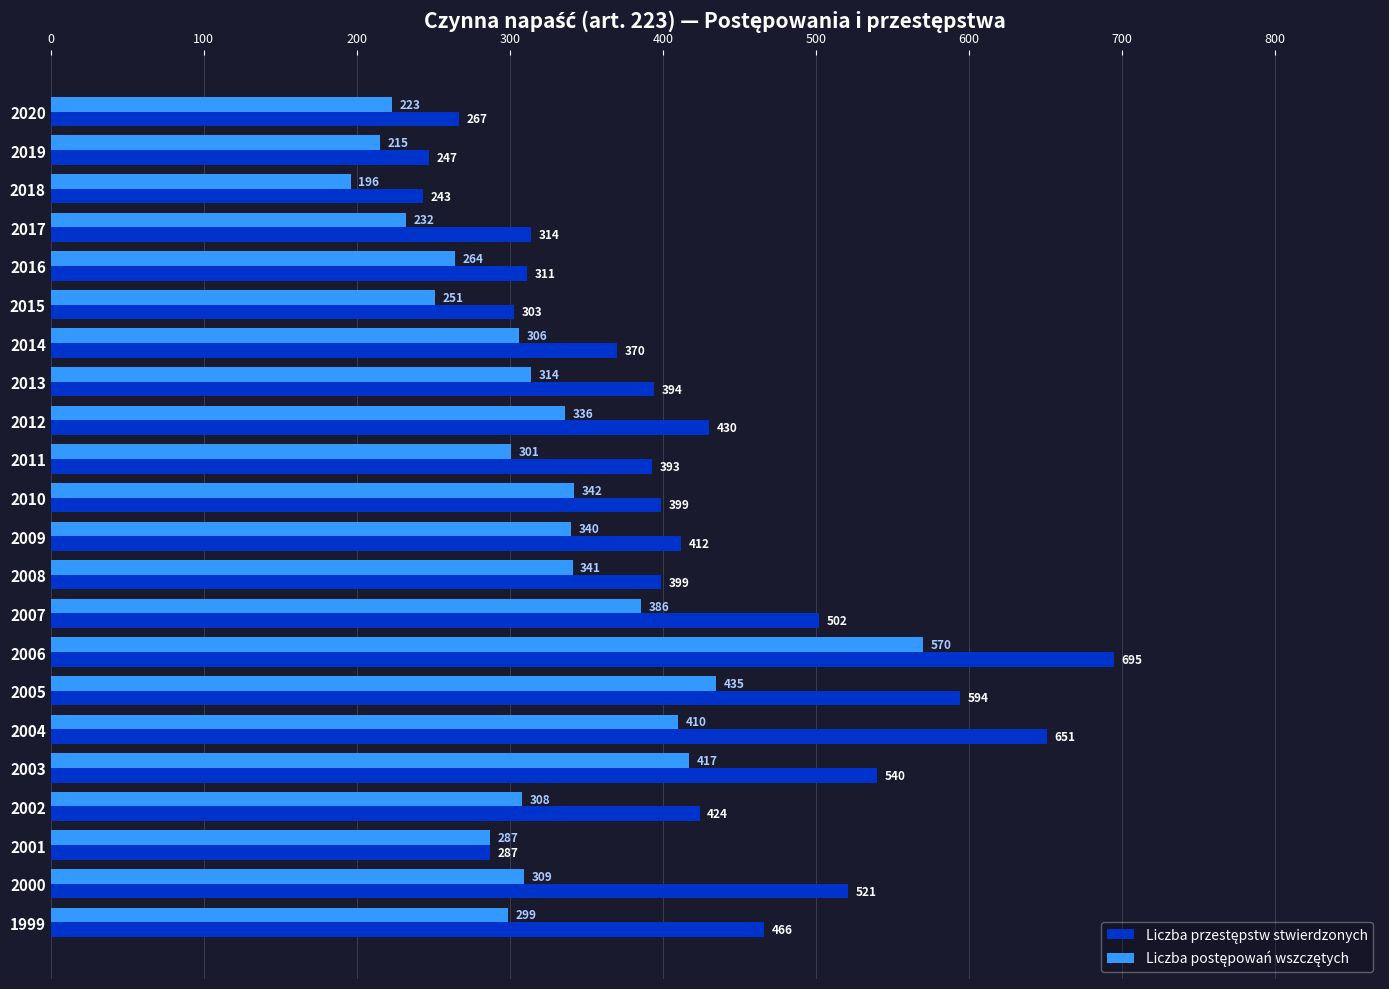

What is the minimum value shown in the chart?

196